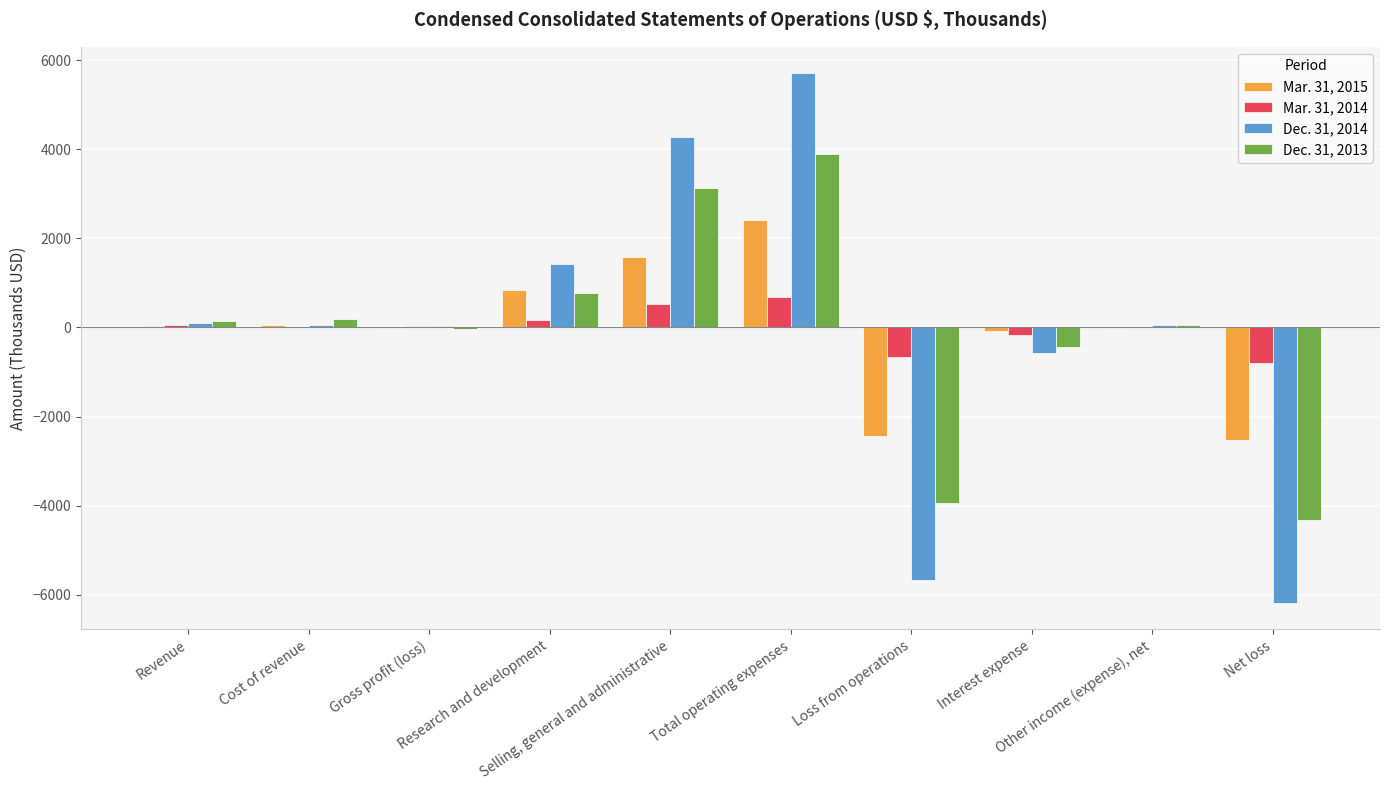

Read the Mar. 31, 2014 value at Selling, general and administrative.

516